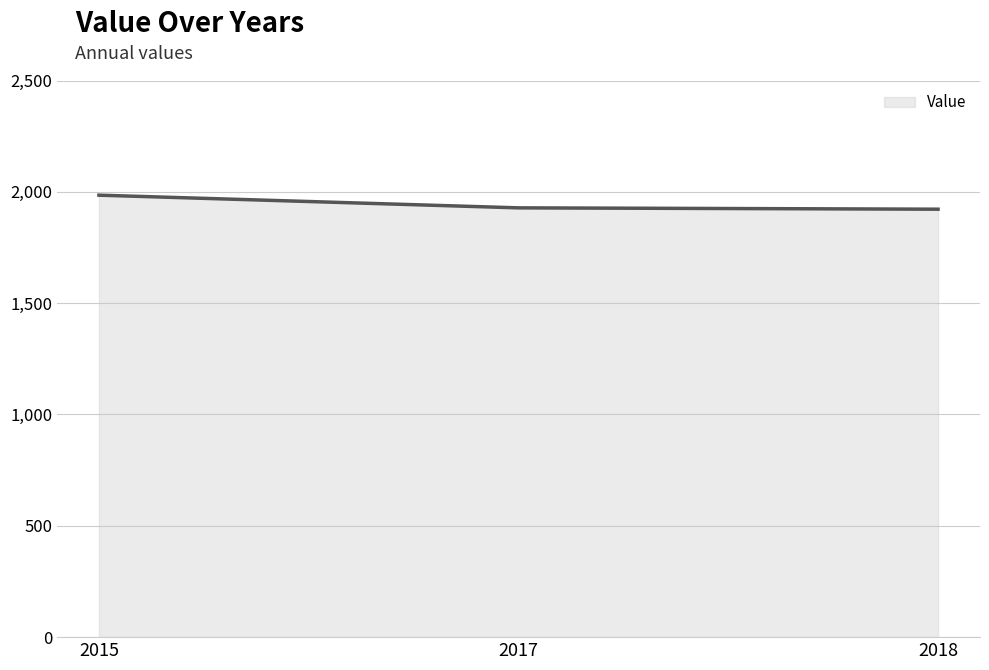

Does the chart display data point markers on the line(s)?

No